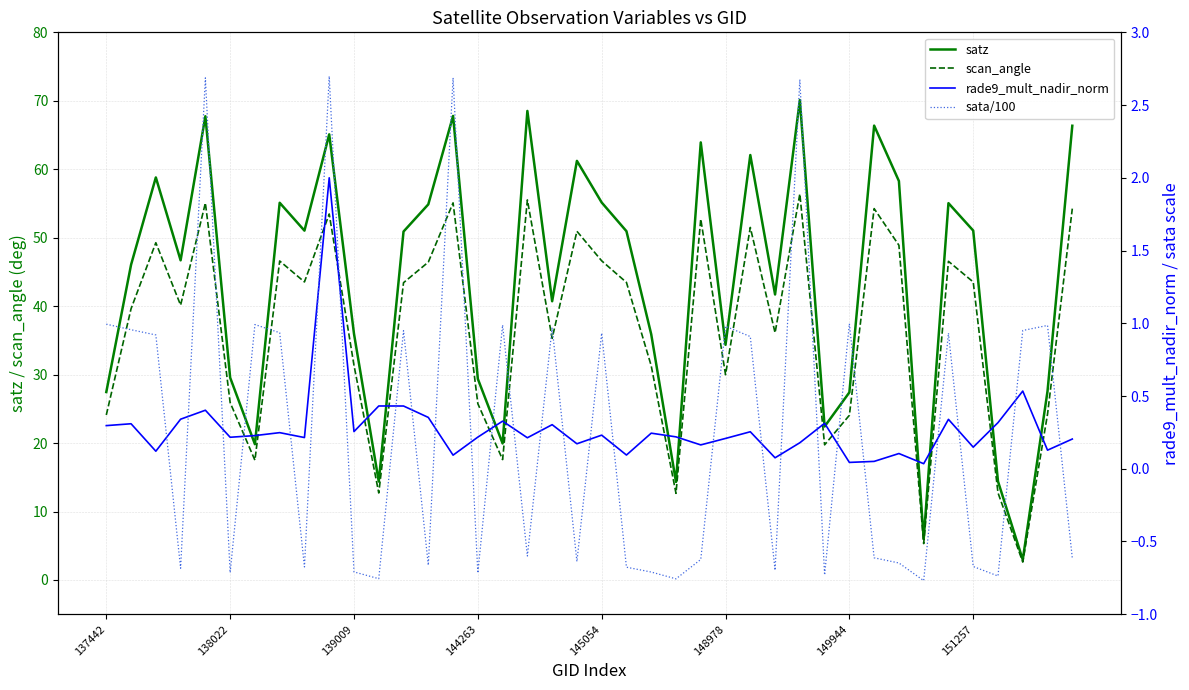

How many values in the sata/100 series exceed 0?

19